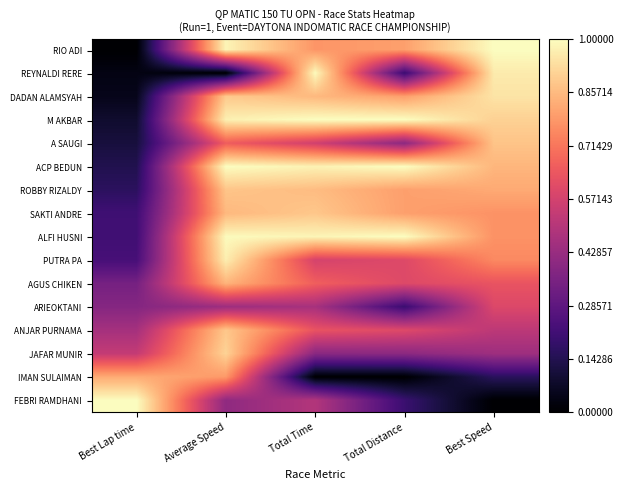

Which series has the largest range (max minus min)?

RIO ADI